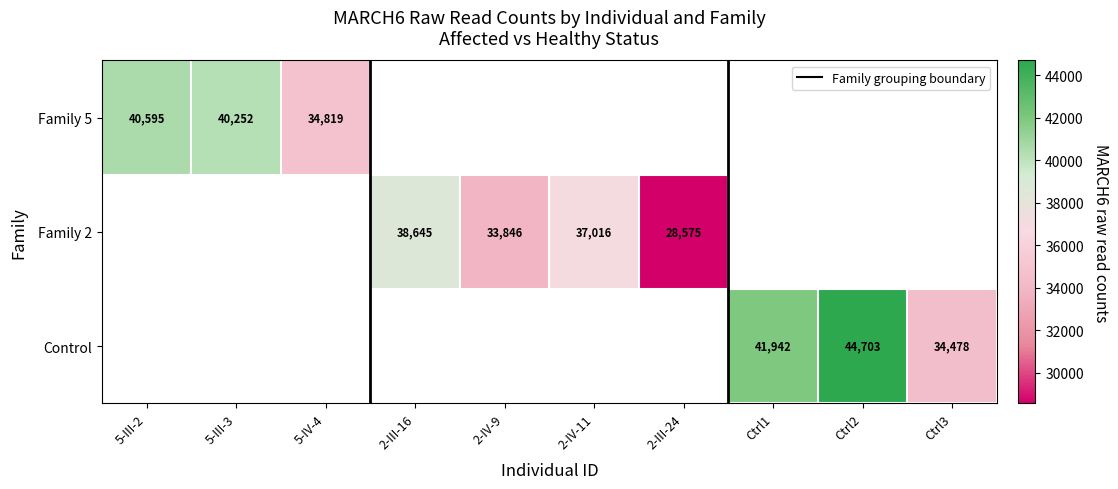

What is the difference between the second highest and minimum values in the Control series?

7464.0